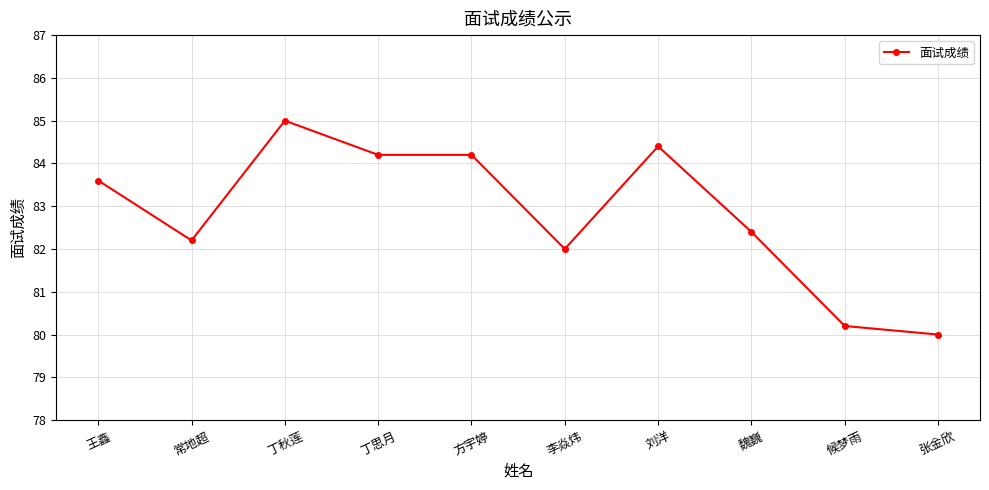

How many values are below 83?

5